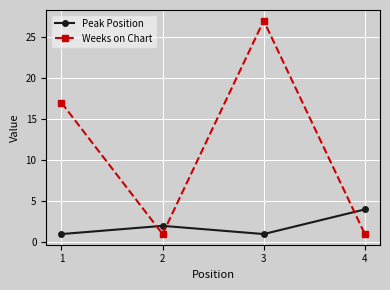

The value of Peak Position at 4 is 4. True or false?

True